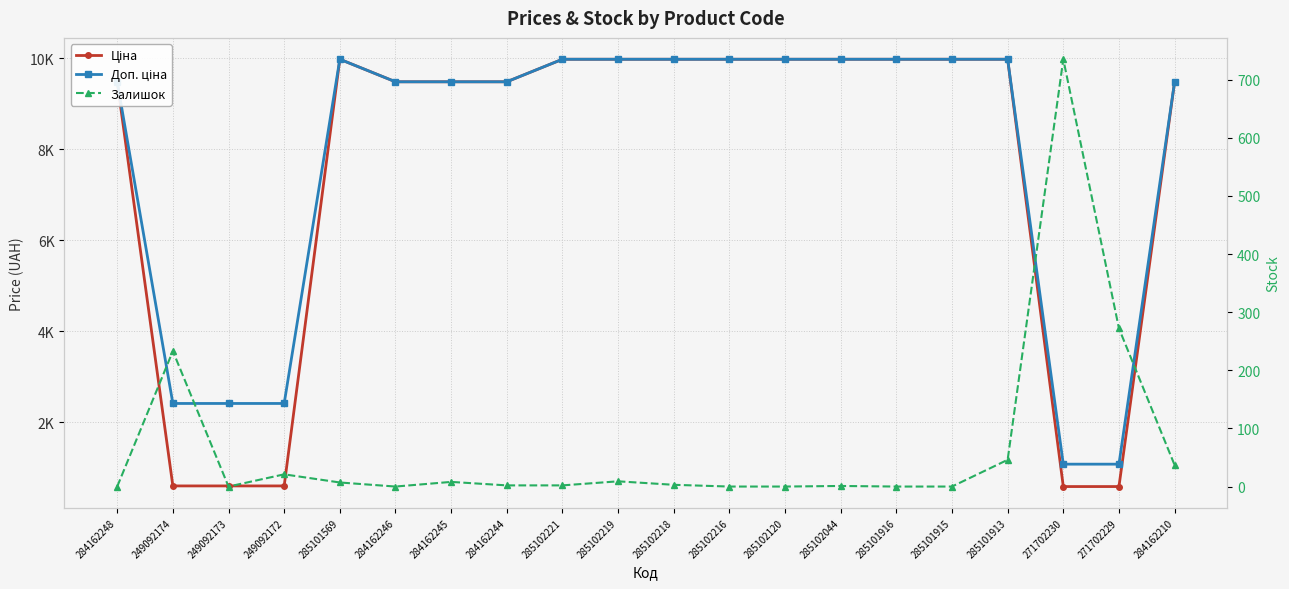

Count the number of categories in the chart.

20